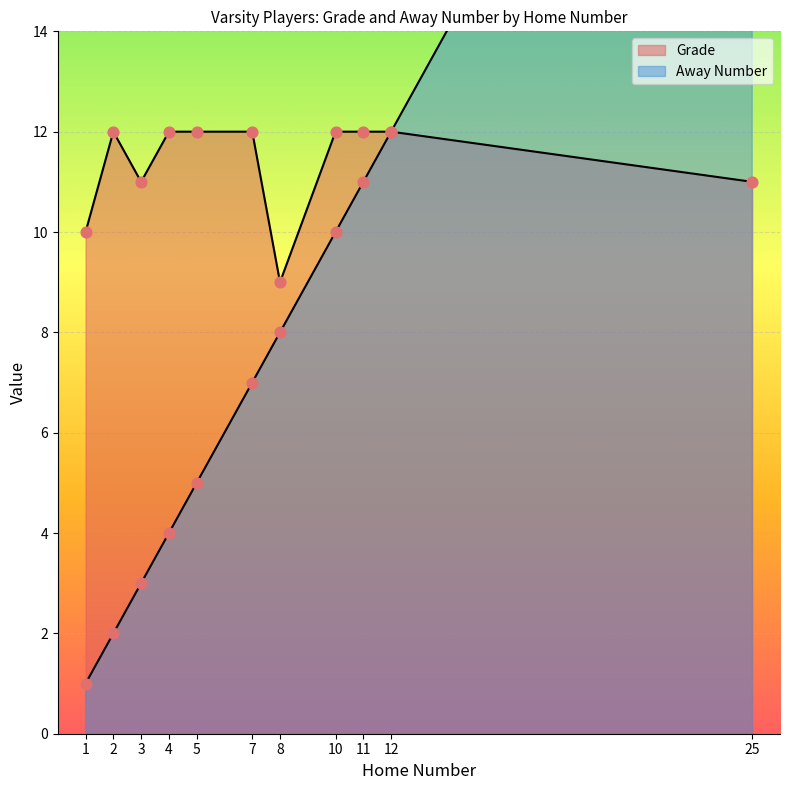

At how many categories does at least one series exceed 3?

11